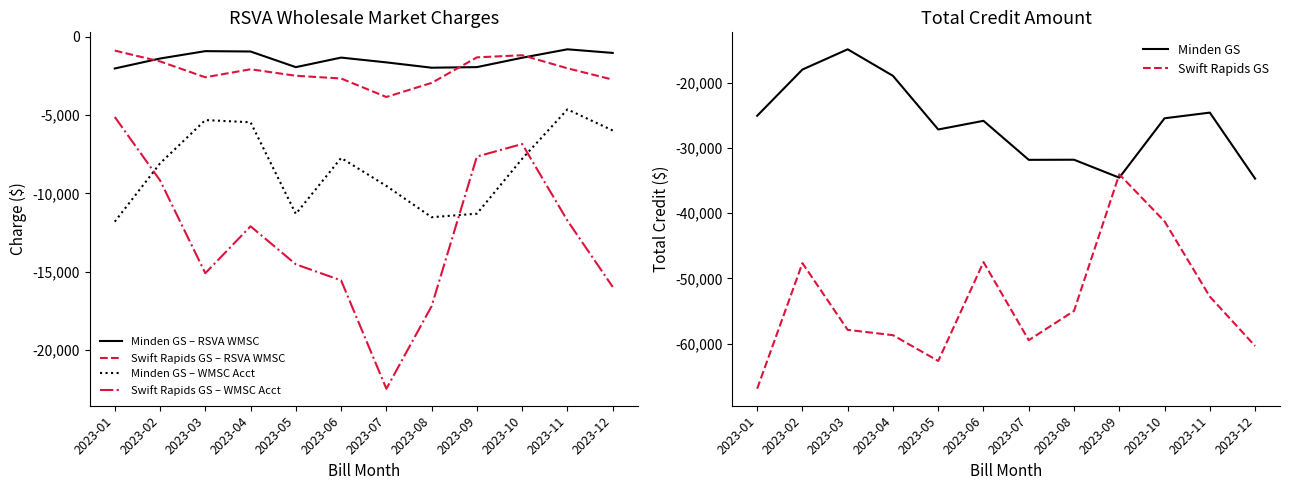

What is the difference between the highest and lowest values at 2023-06?

46174.2